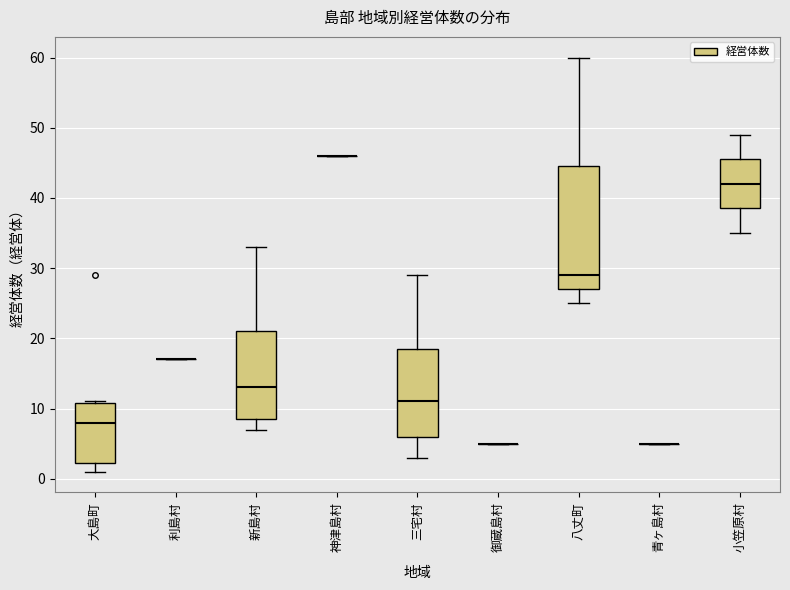

Where does the lower whisker of the box for 大島町 end on the y-axis? The values are not printed on the chart, so give them approximately, as read against the axis.

1